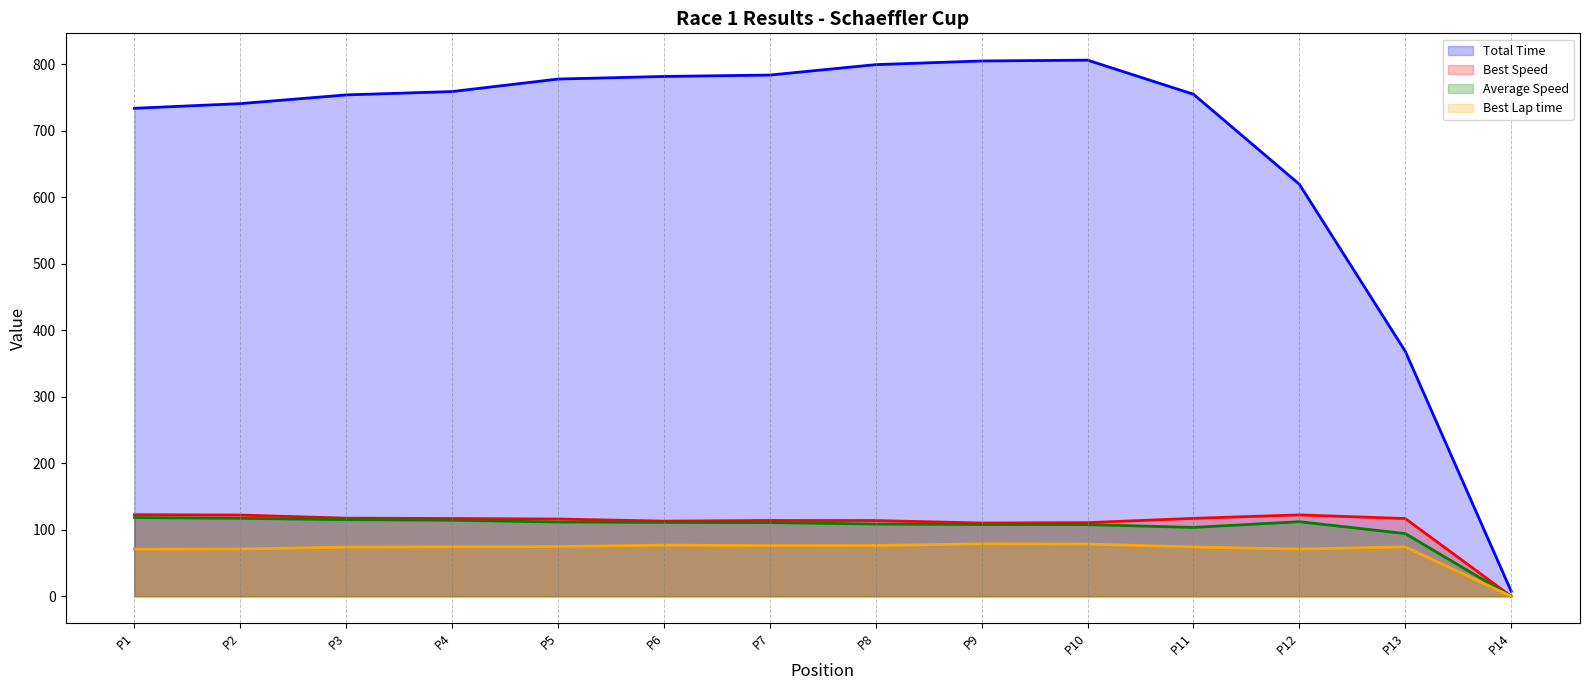

What is the spread (max minus min) of values at P6?

704.5